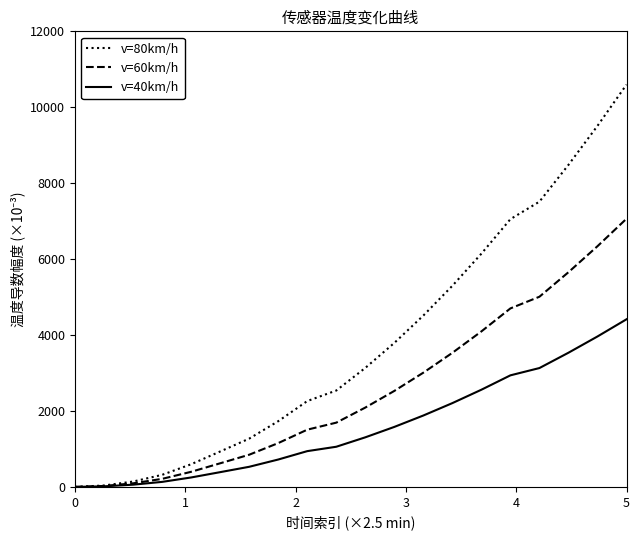

Rank the series by their average value, from highest to lowest.

v=80km/h, v=60km/h, v=40km/h